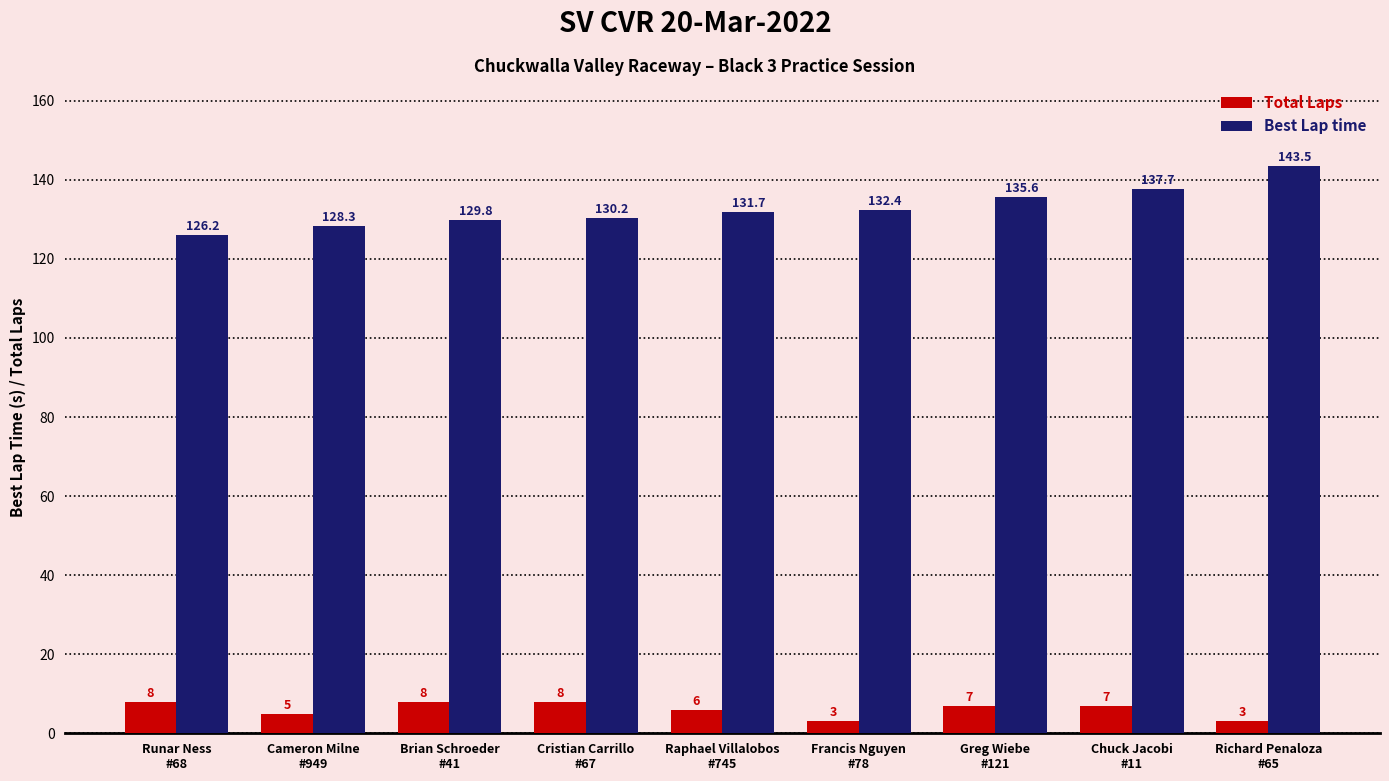

List the series in order of their overall mean, lowest first.

Total Laps, Best Lap time